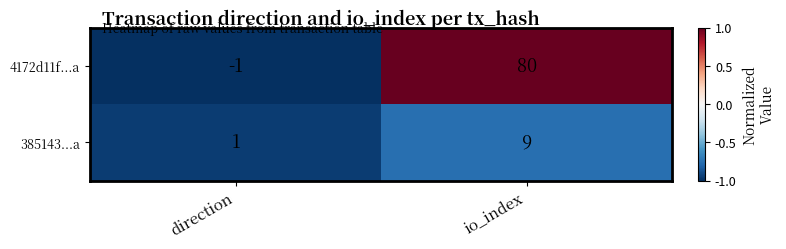

At which category is the sum across all series the highest?

io_index